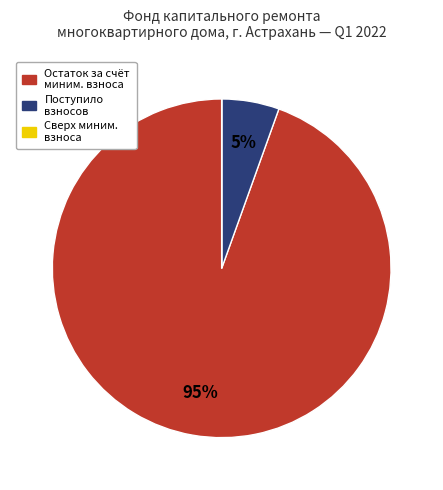

To the nearest percent, what portion does Остаток за счёт миним. взноса represent?

95%